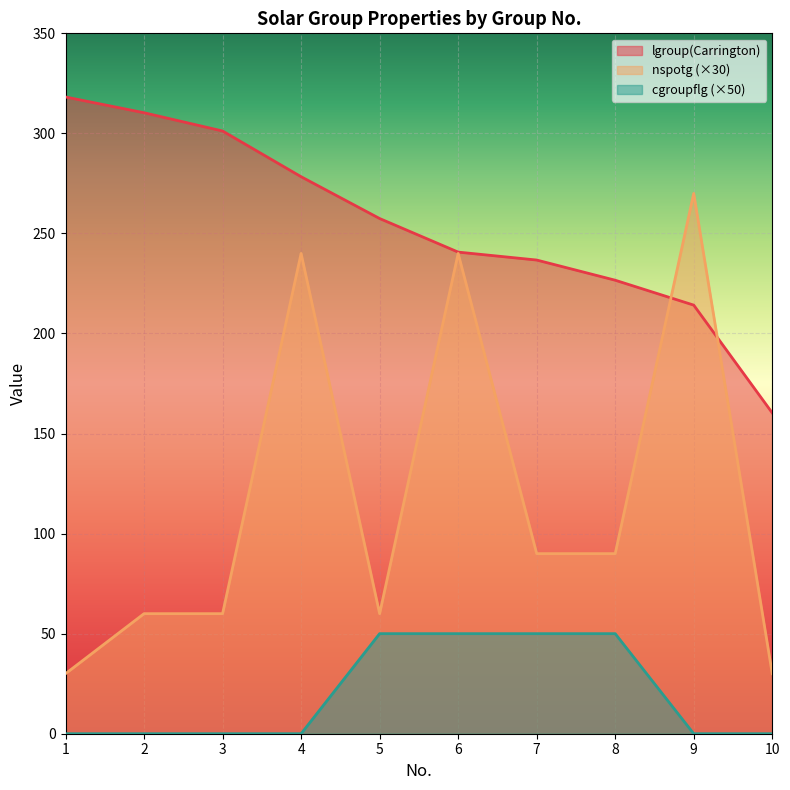

At which category is the sum across all series the highest?

6